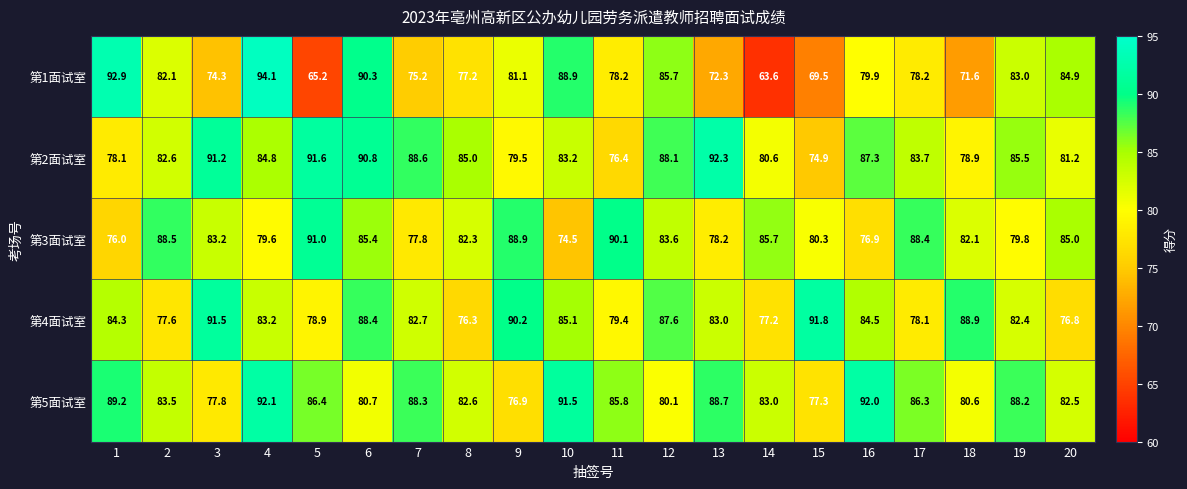

Which label corresponds to the smallest value in the chart?

14